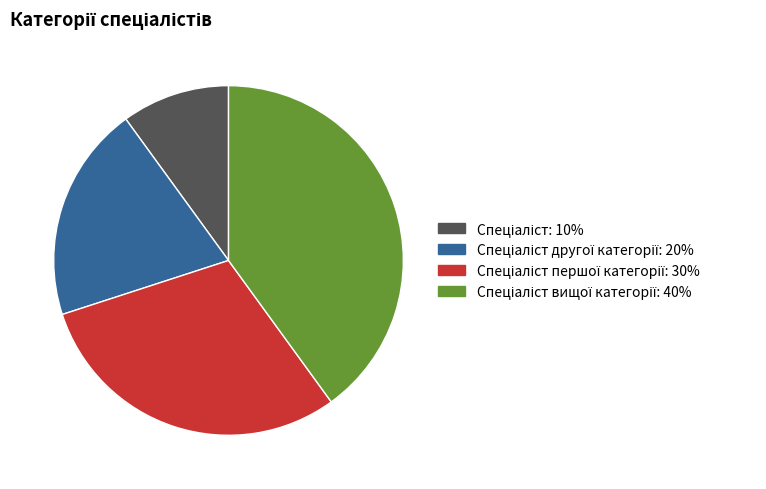

How many slices are in this pie chart?

4